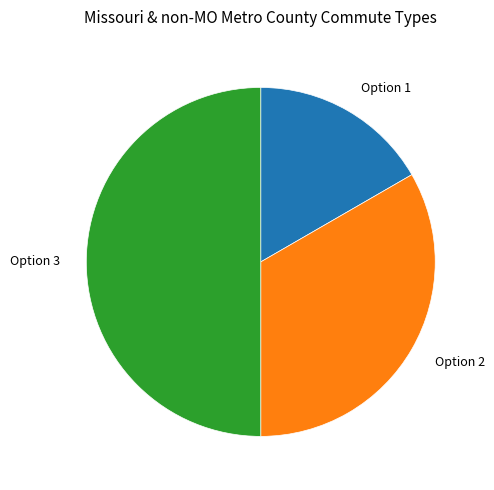

What is the smallest slice in the pie chart?

Option 1